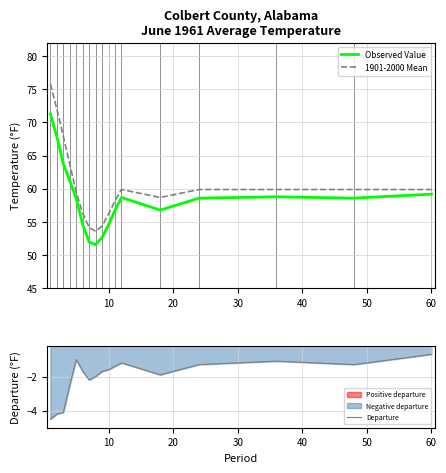

Count the number of data series in this chart.

3